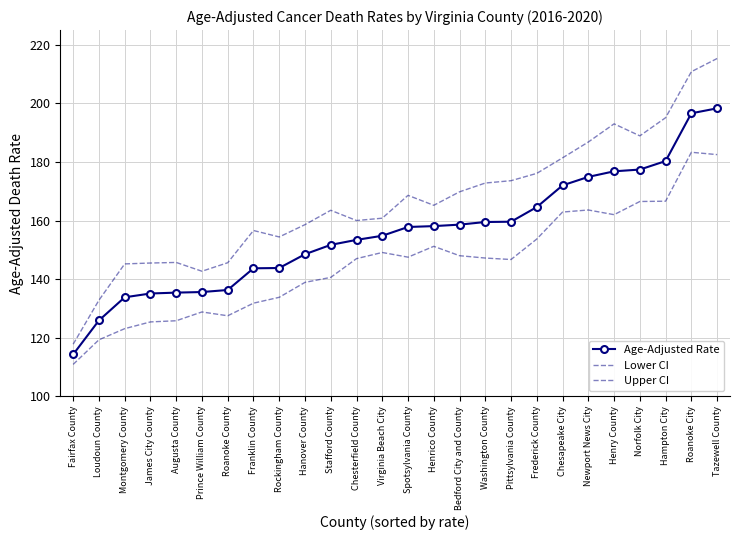

Which series has the largest range (max minus min)?

Upper CI